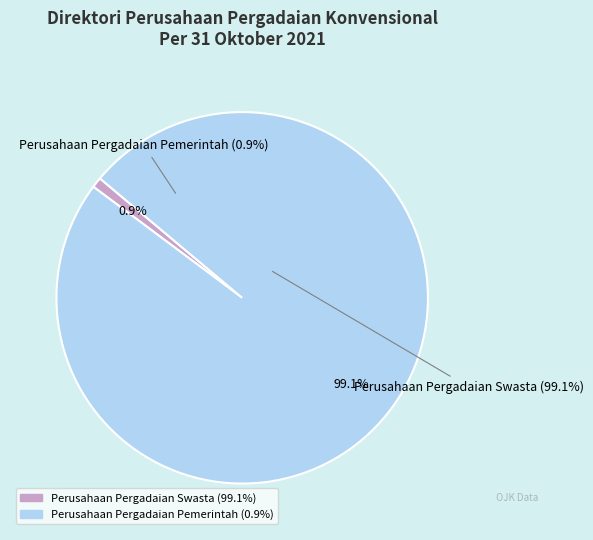

To the nearest percent, what is the average slice percentage?

50%